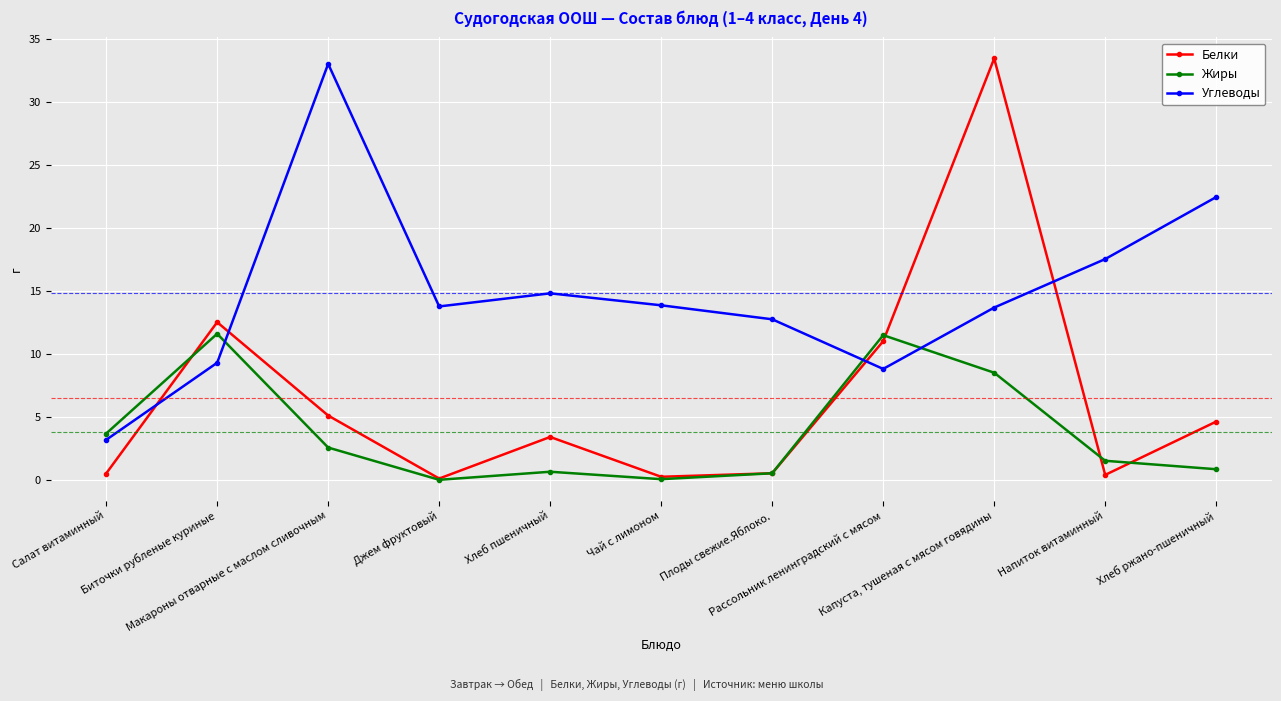

After their last crossing, which series has the higher values: Белки or Углеводы?

Углеводы